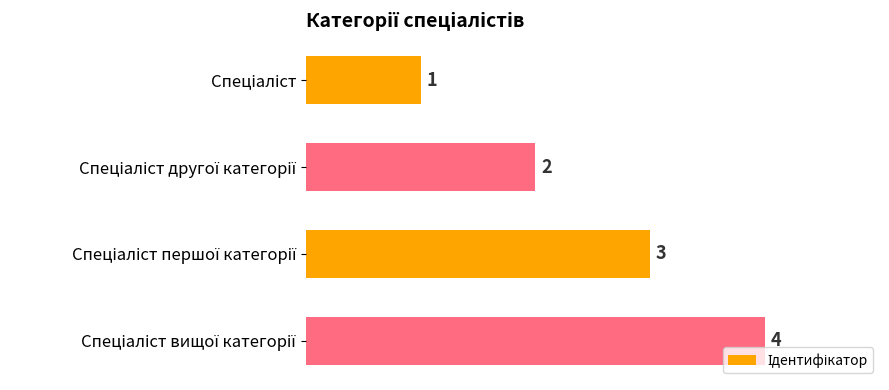

What is the difference between the maximum and minimum values?

3